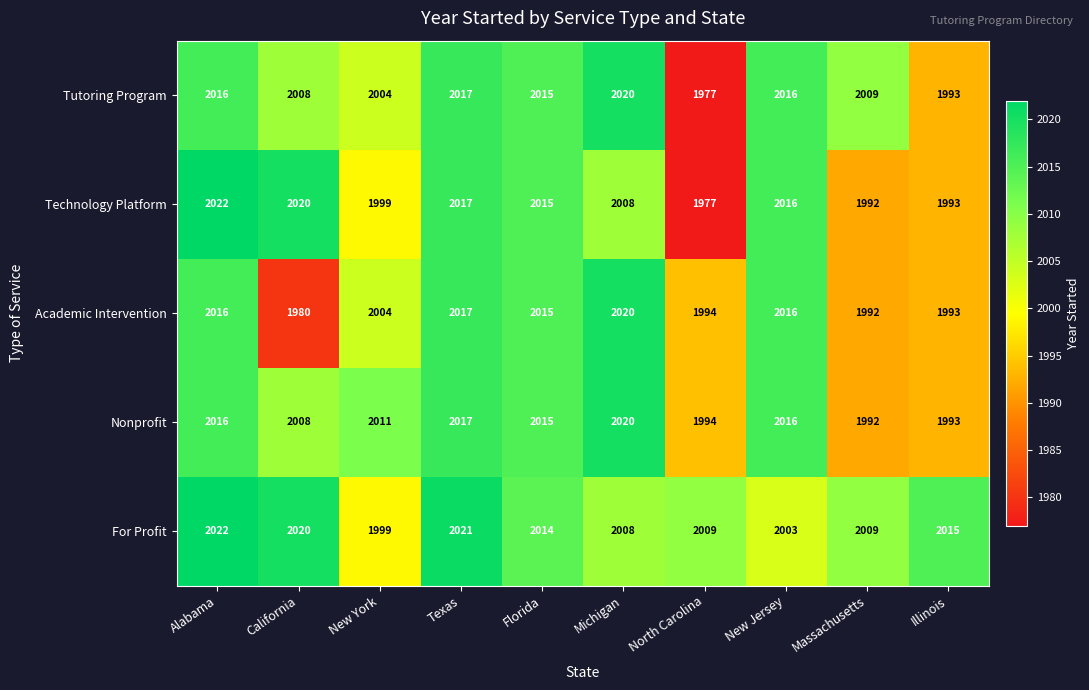

What is the minimum value for Tutoring Program?

1977